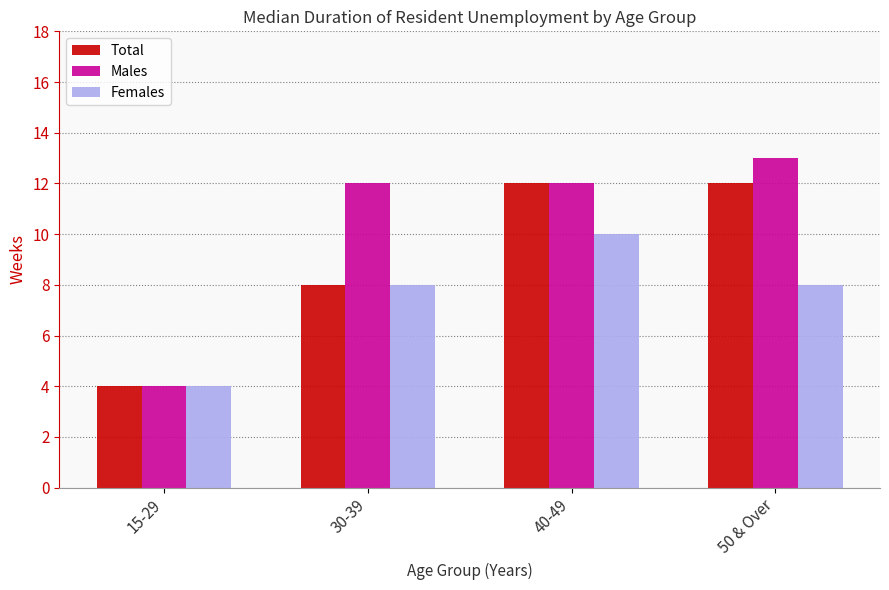

At which category is the sum across all series the highest?

40-49